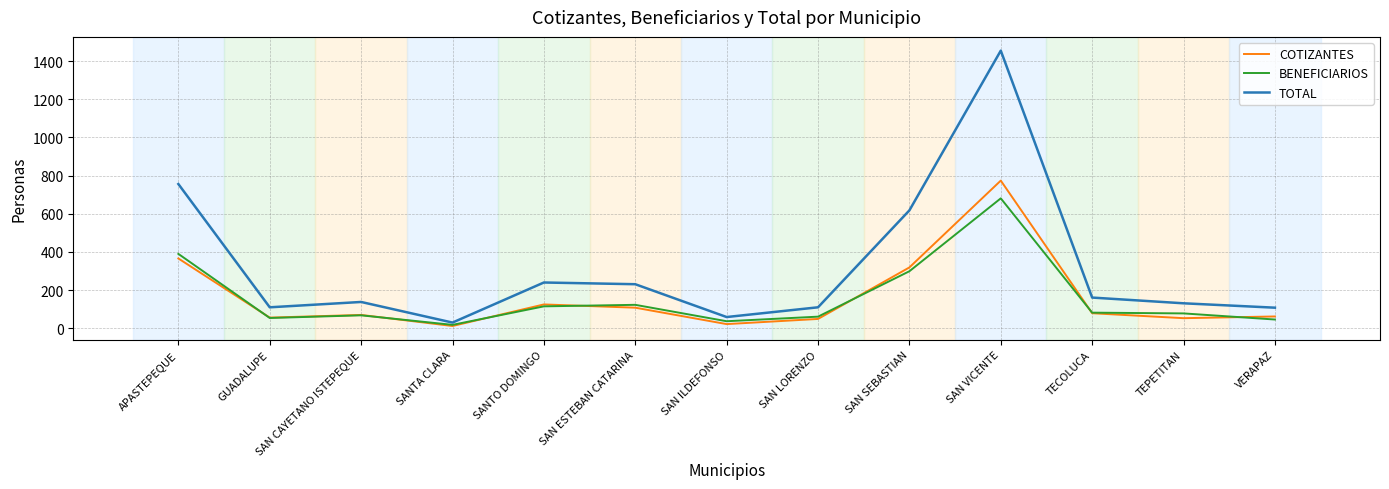

Is it true that BENEFICIARIOS equals 1008 at SAN VICENTE?

False